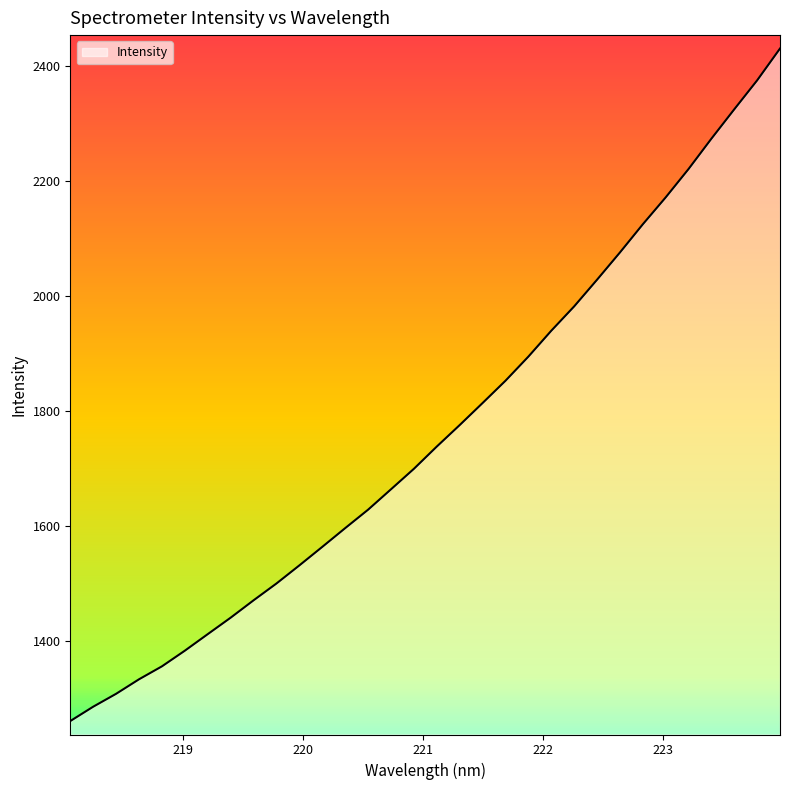

What is the minimum value shown in the chart?

1261.5